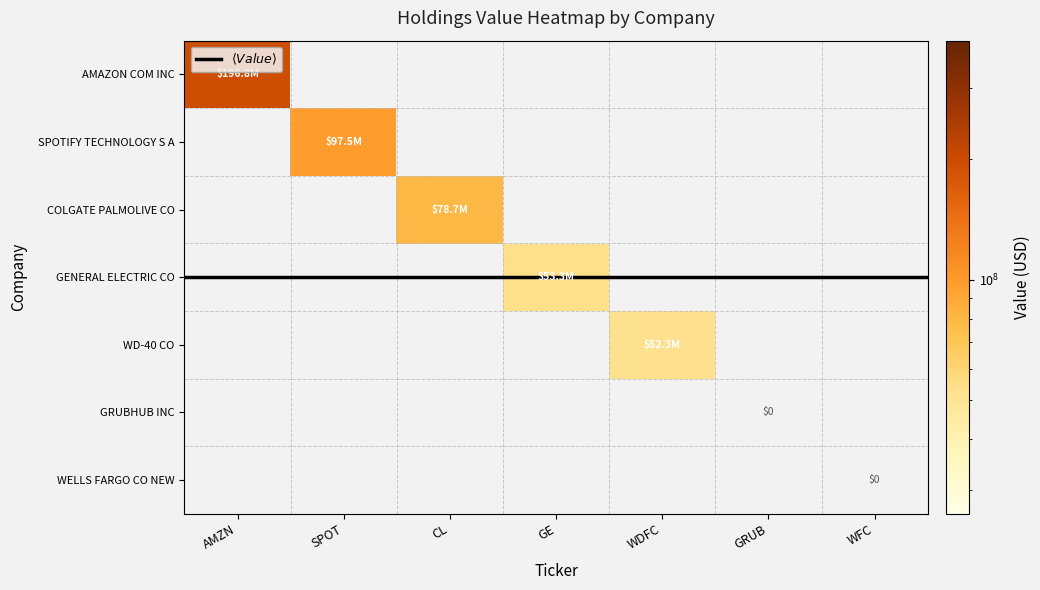

What is the spread (max minus min) of values at AMAZON COM INC?

196797000